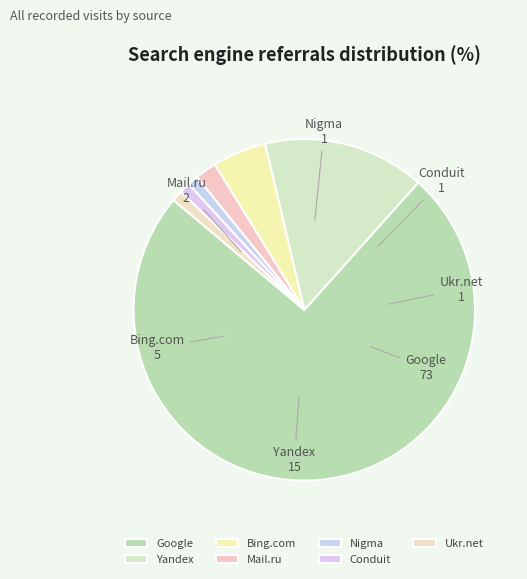

Which category has the biggest portion of the pie?

Google